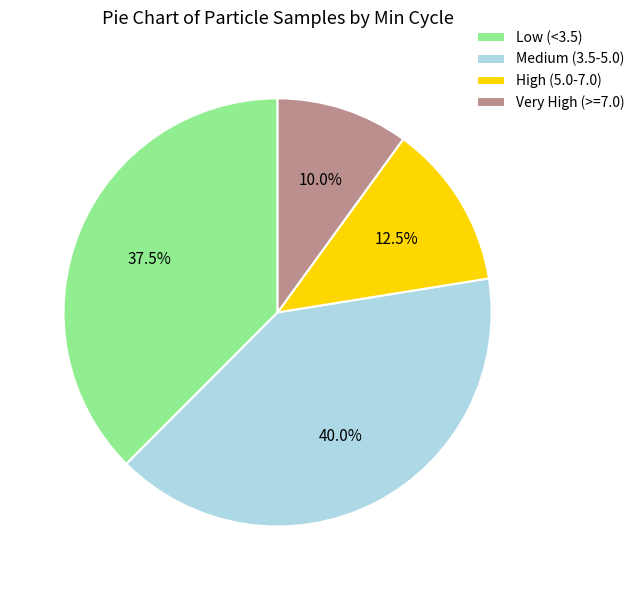

How much of the chart is everything except Very High (>=7.0)?

90.0%